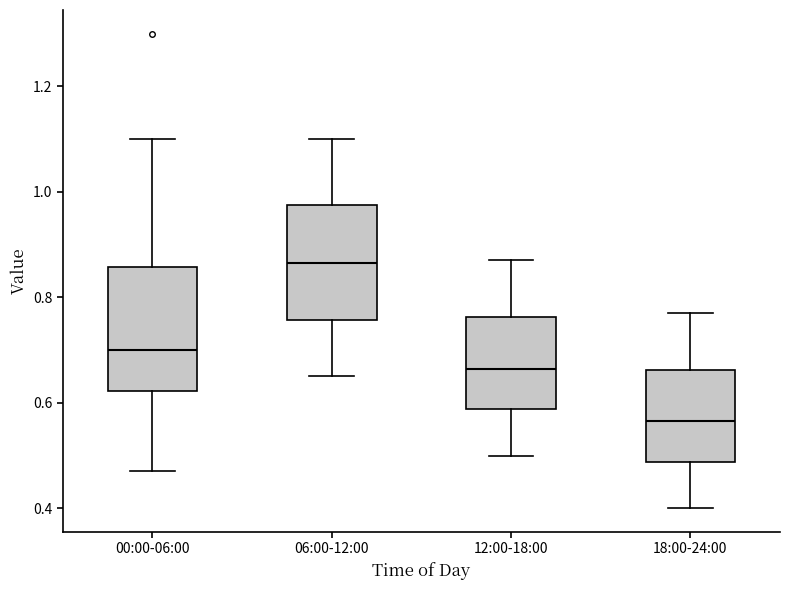

Reading left to right, read every box against the y-axis: the position of its median line, the range the box covers, and the ends of its whiskers. The values are not printed on the chart, so give them approximately, as read against the axis.

00:00-06:00: median 0.70, box 0.62 to 0.86, whiskers 0.48 to 1.10
06:00-12:00: median 0.86, box 0.76 to 0.98, whiskers 0.66 to 1.10
12:00-18:00: median 0.66, box 0.58 to 0.76, whiskers 0.50 to 0.88
18:00-24:00: median 0.56, box 0.48 to 0.66, whiskers 0.40 to 0.78